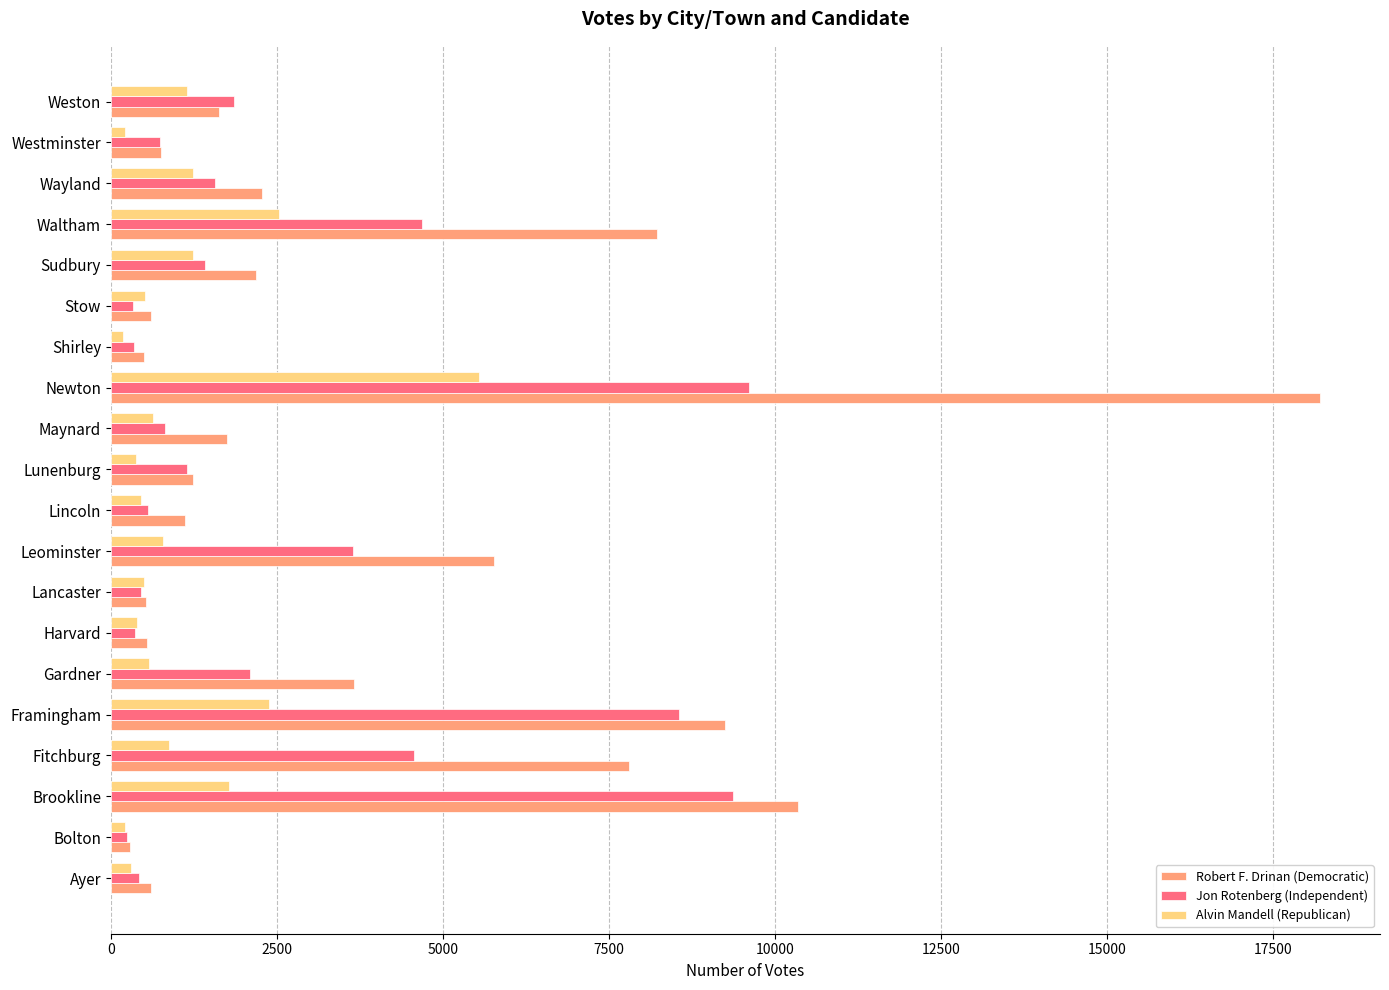

Where is Alvin Mandell (Republican) nearest to the value 2860?

Waltham